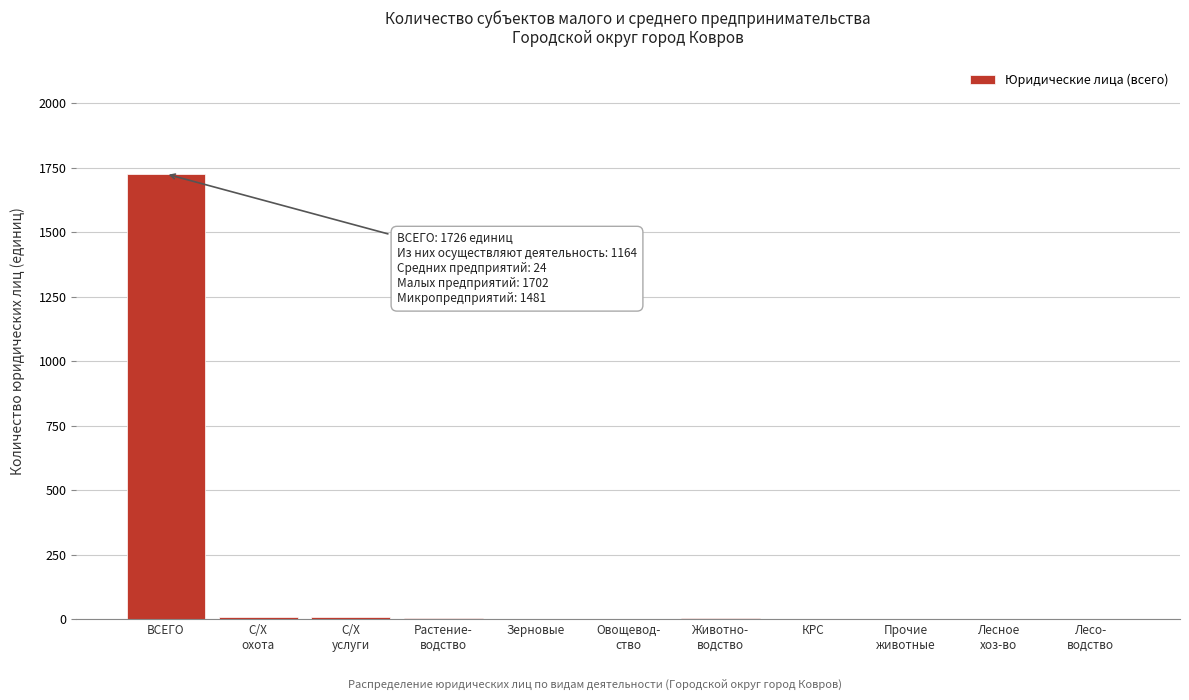

What is the greatest value displayed?

1726